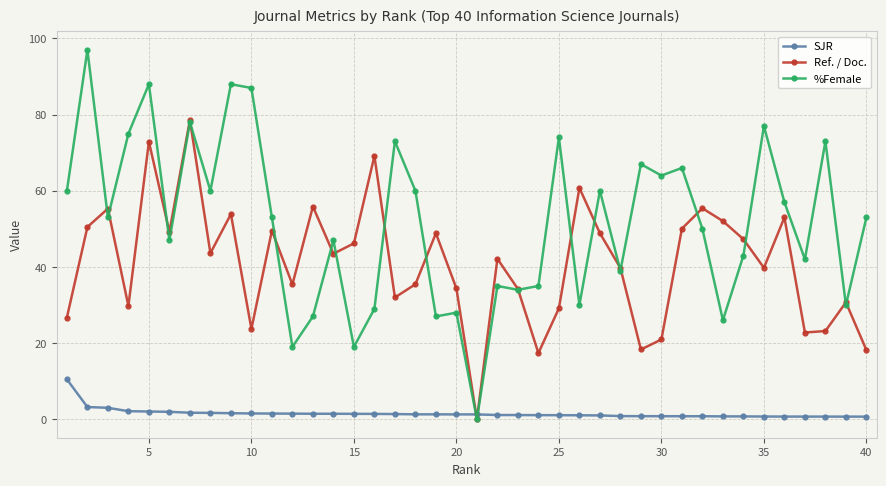

How many interior local peaks does the Ref. / Doc. series have?

13